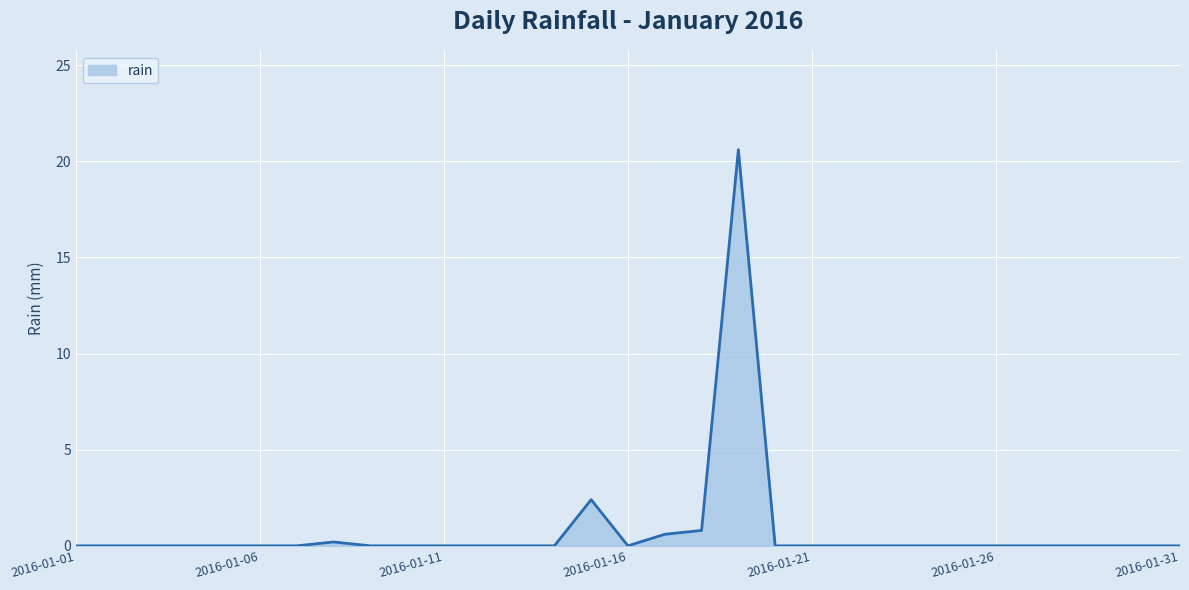

What is the maximum value shown in the chart?

20.6